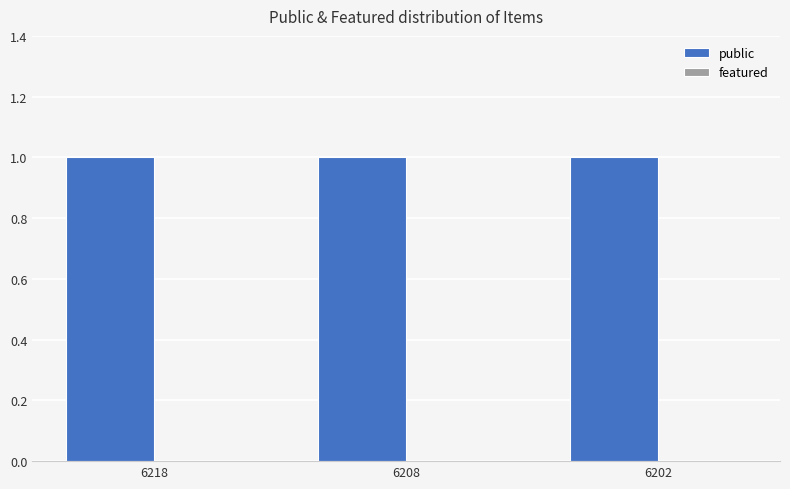

Count the number of data series in this chart.

2